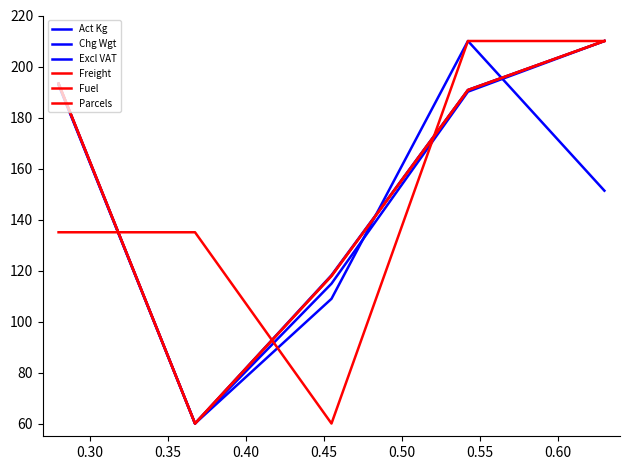

What is the minimum value shown in the chart?

60.0